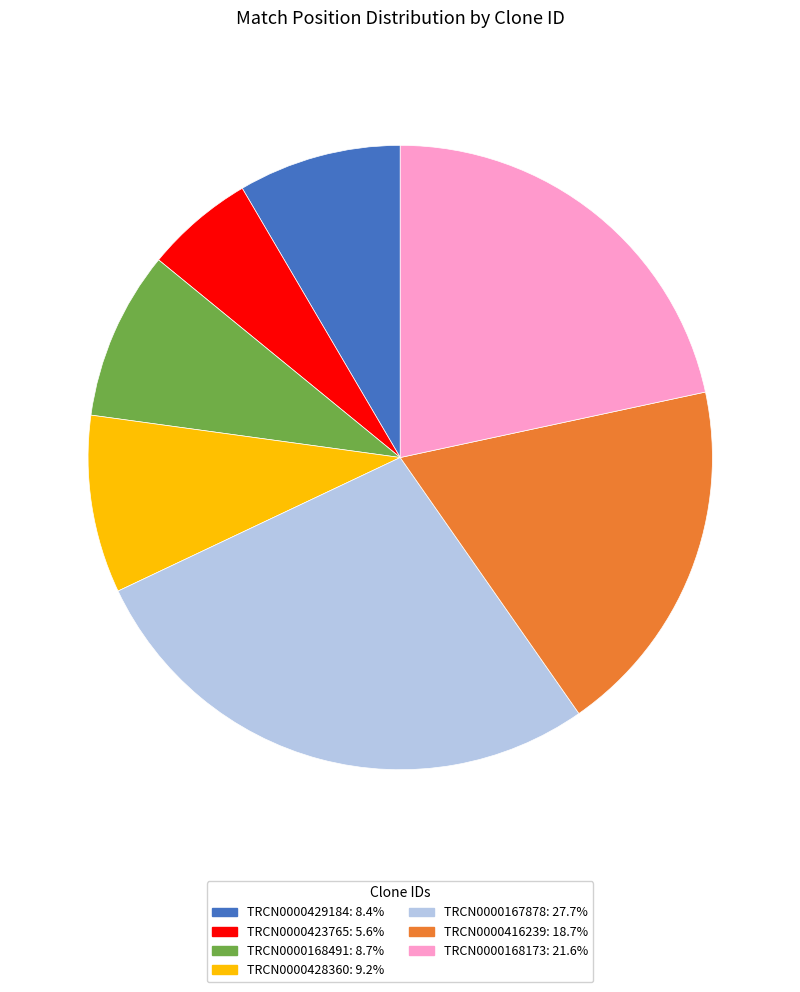

Do TRCN0000423765 and TRCN0000167878 together represent more than half of the pie?

No